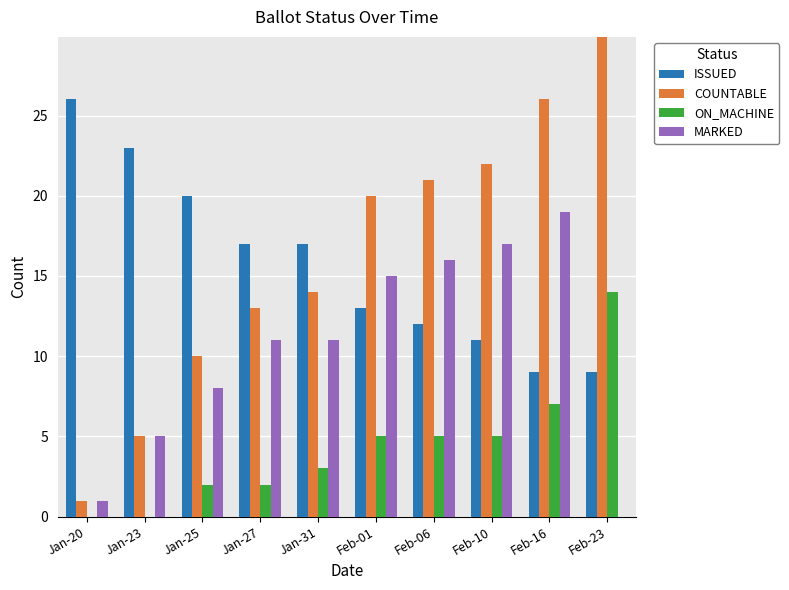

At how many categories does at least one series exceed 2?

10